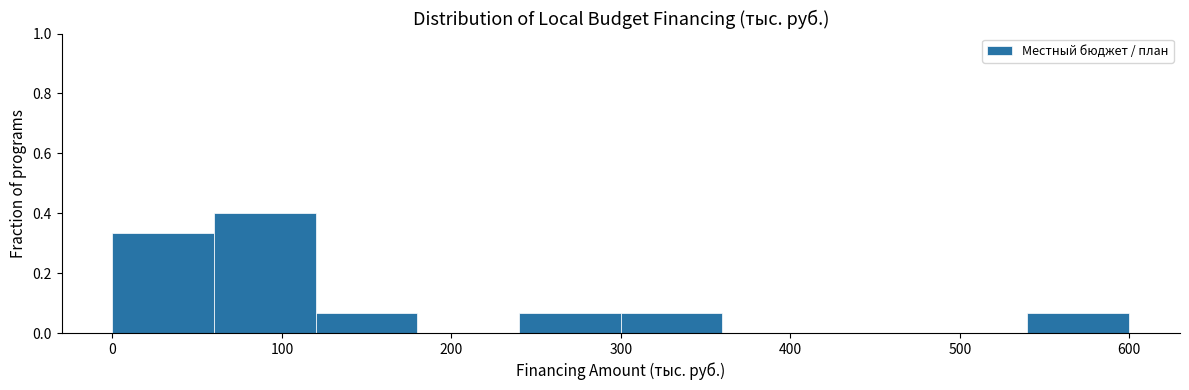

Which range on the x-axis has the tallest bar?

60 to 120